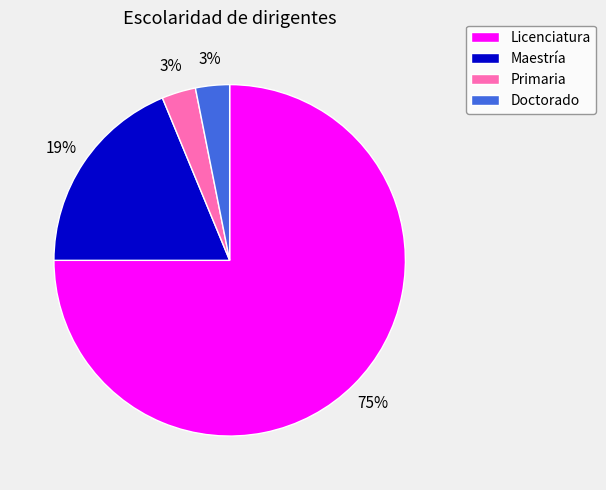

Is there any slice that represents more than half of the pie?

Yes